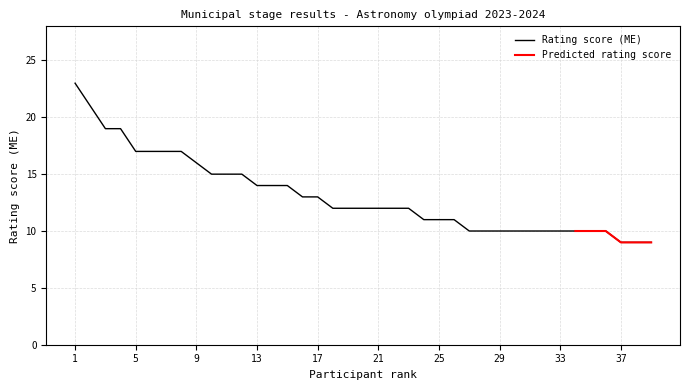

Reading right to left, list all the values displayed in this chart.

39=9	38=9	37=9	36=10	35=10	34=10	33=10	32=10	31=10	30=10	29=10	28=10	27=10	26=11	25=11	24=11	23=12	22=12	21=12	20=12	19=12	18=12	17=13	16=13	15=14	14=14	13=14	12=15	11=15	10=15	9=16	8=17	7=17	6=17	5=17	4=19	3=19	2=21	1=23